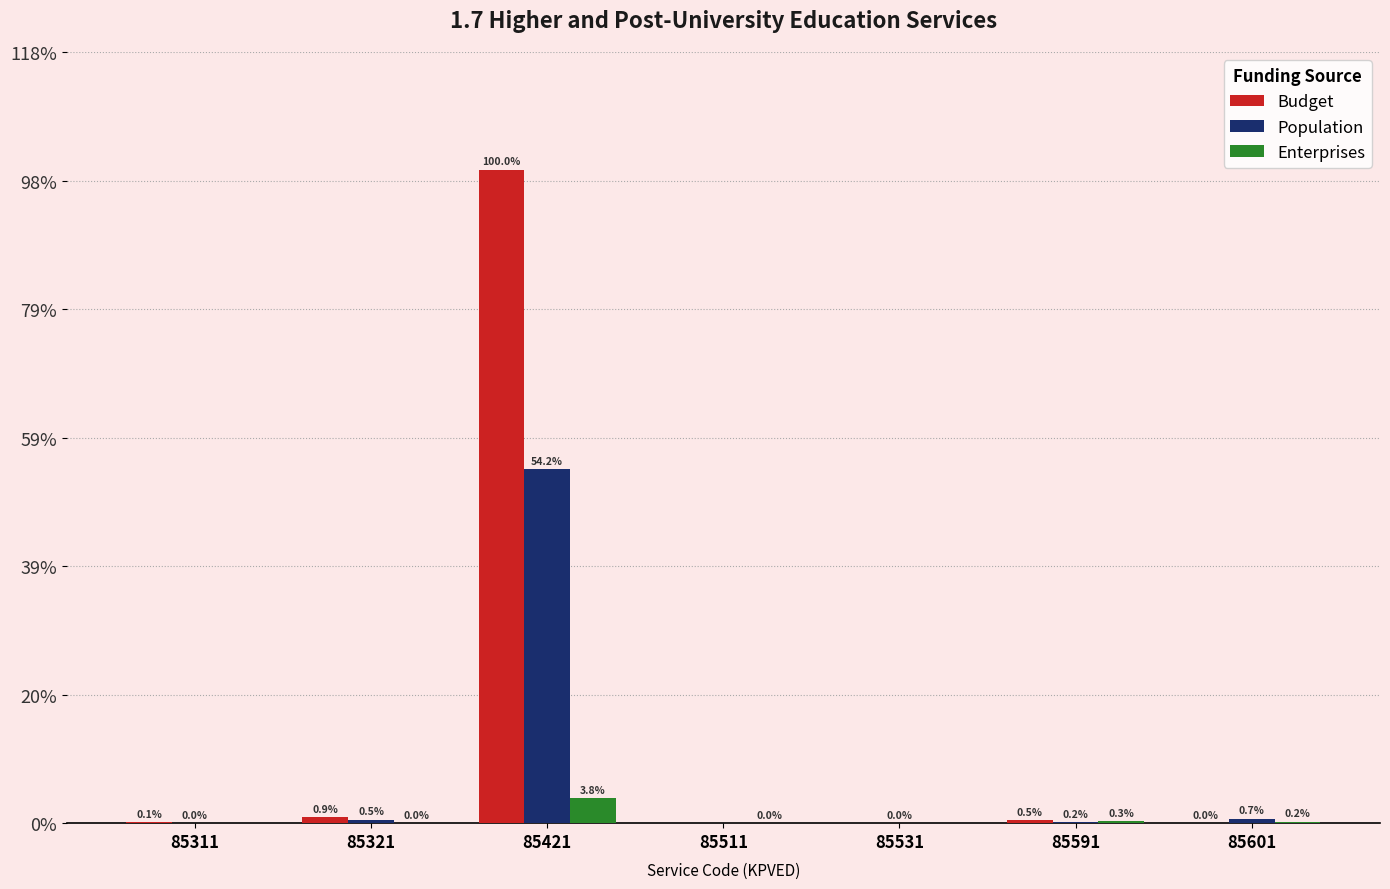

At which category is the sum across all series the highest?

85421